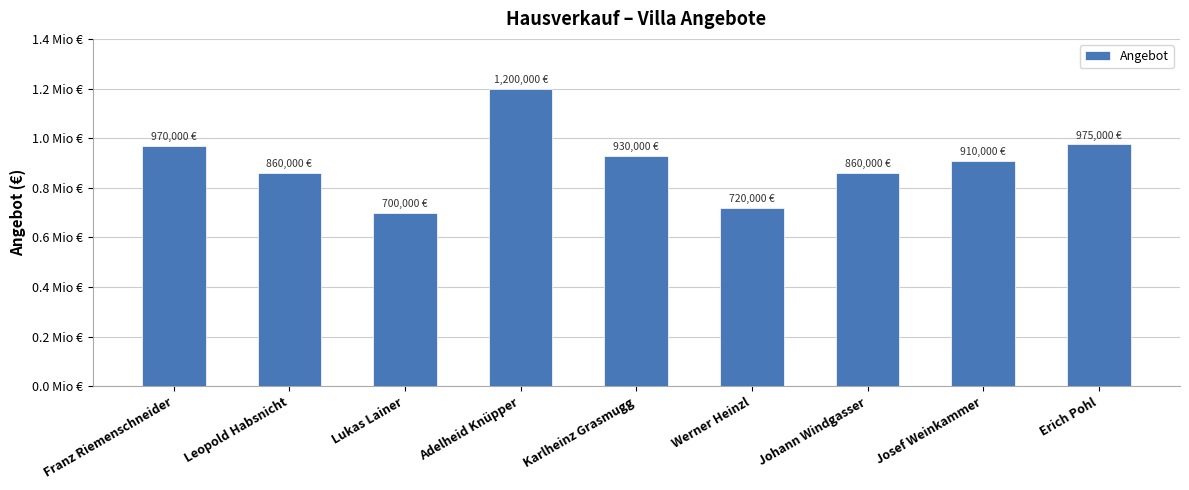

List the labels in order of value, smallest first.

Lukas Lainer, Werner Heinzl, Leopold Habsnicht, Johann Windgasser, Josef Weinkammer, Karlheinz Grasmugg, Franz Riemenschneider, Erich Pohl, Adelheid Knüpper